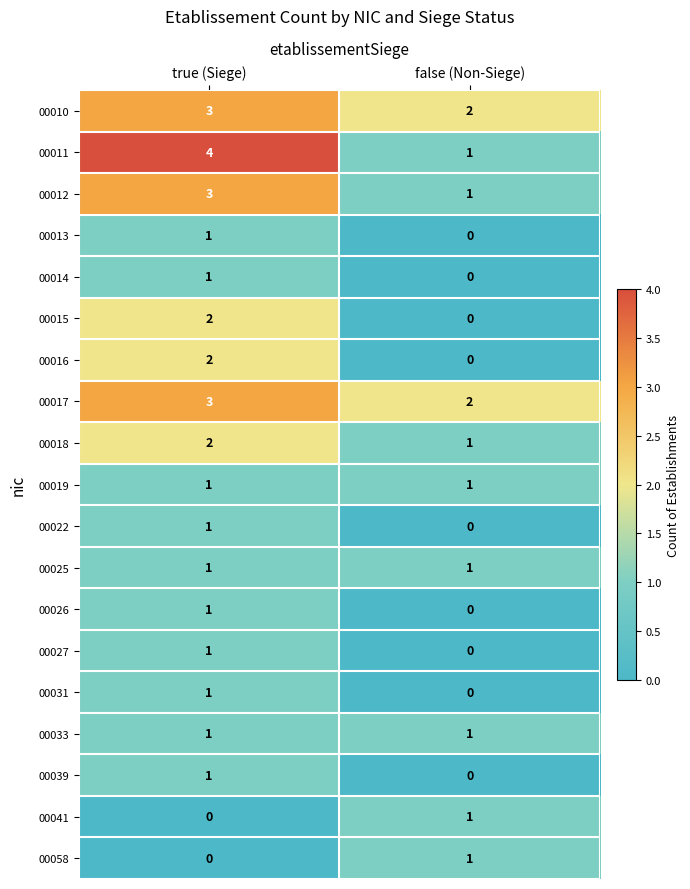

True or false: 00041 has a value of 2 at false (Non-Siege).

False